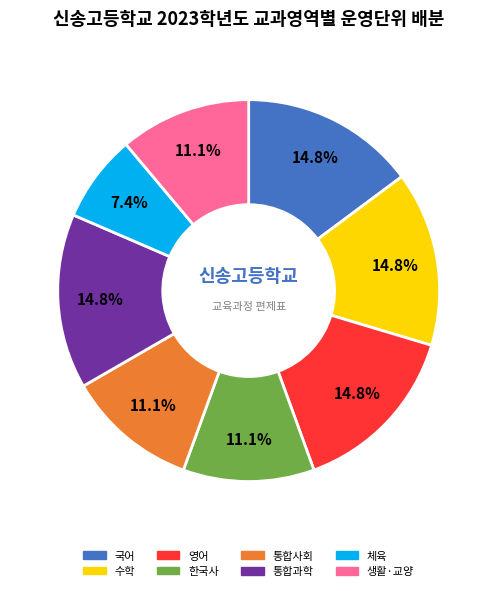

To the nearest percent, what is the combined percentage of 통합사회 and 통합과학?

26%